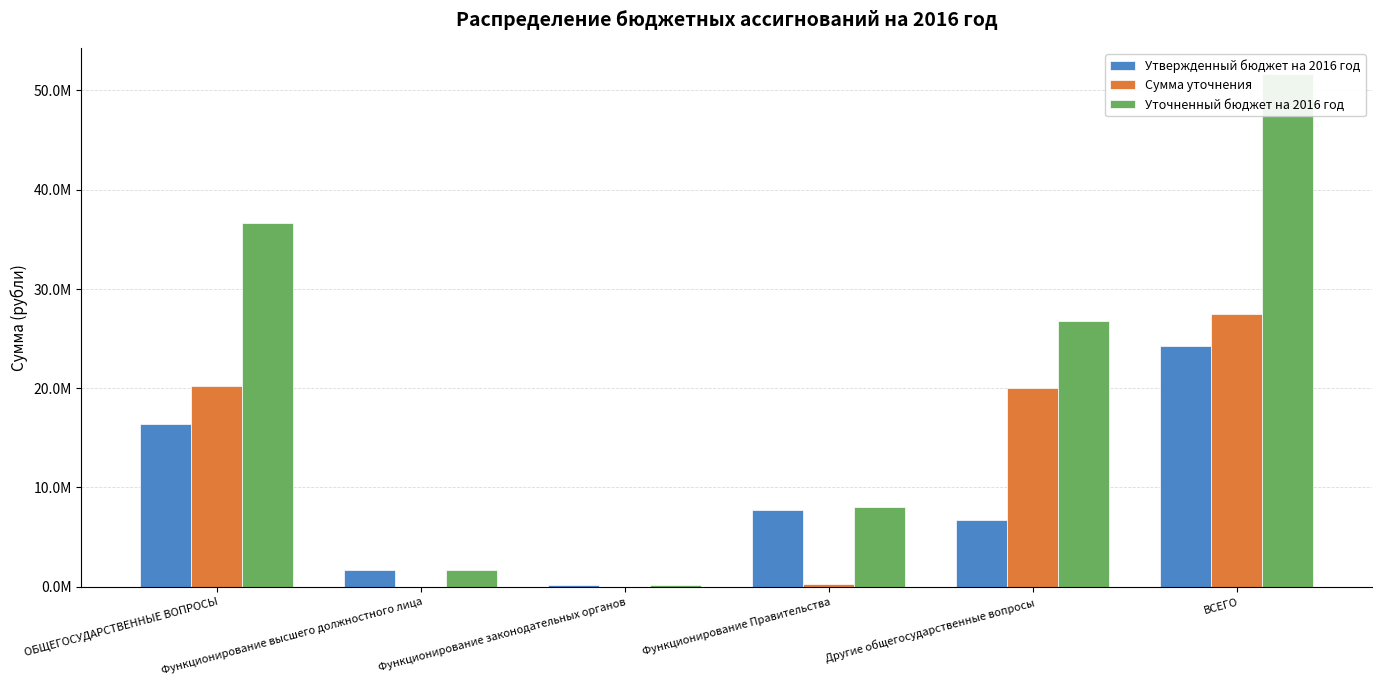

What is the lowest value of the Уточненный бюджет на 2016 год series?

205000.0